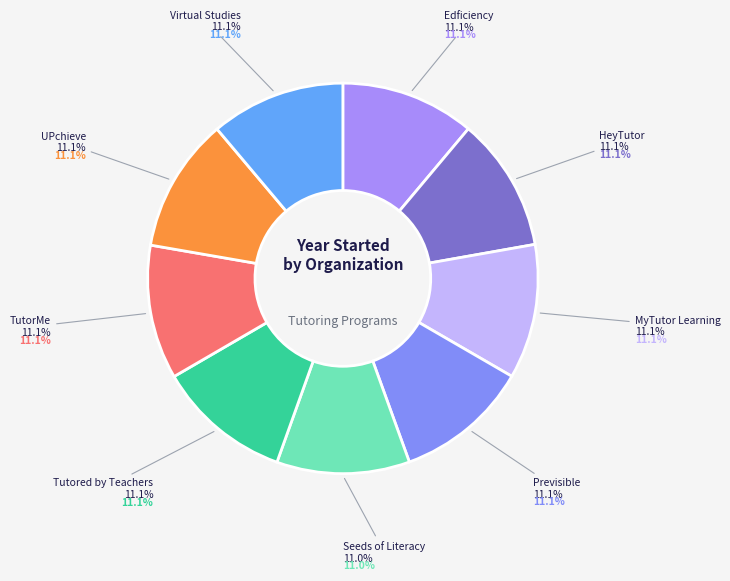

To the nearest percent, what percentage of the pie is Tutored by Teachers?

11%